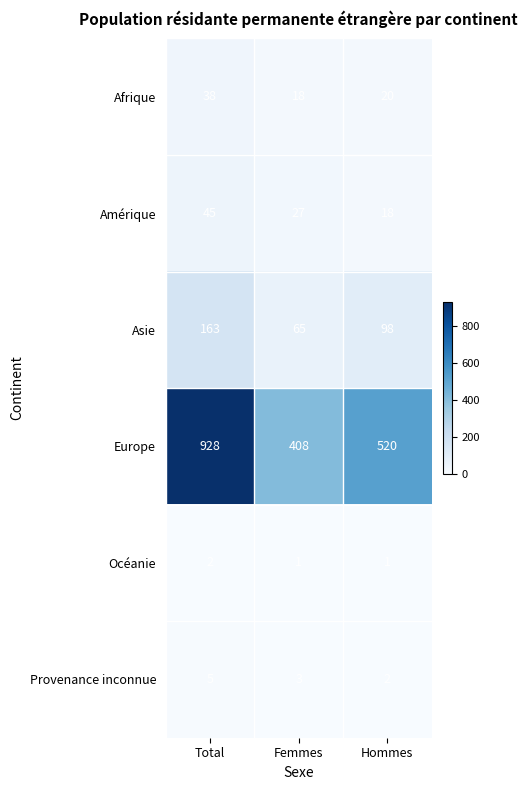

At how many categories does at least one series exceed 659?

1